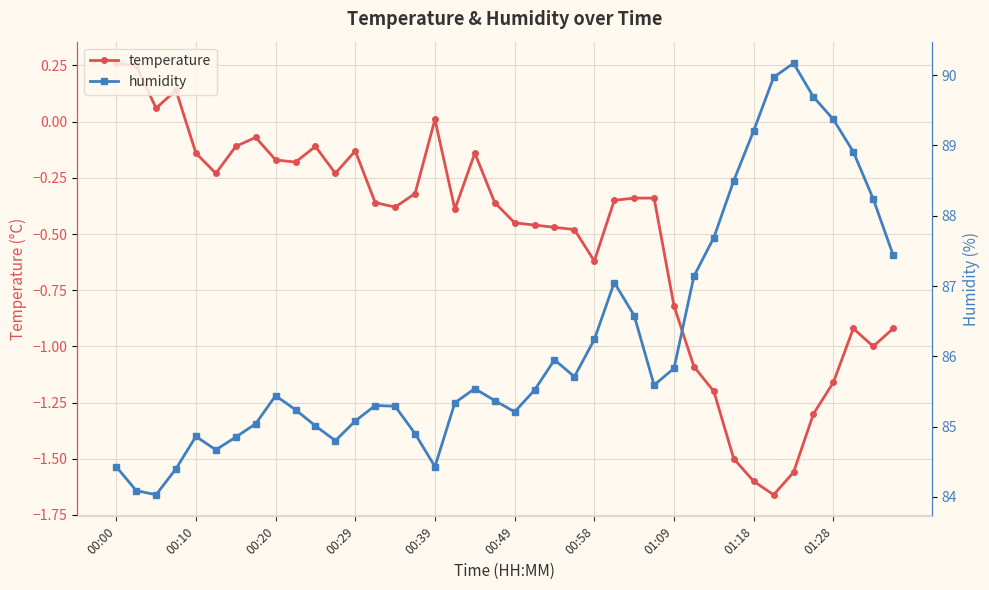

In humidity, how many points are higher than both neighbors (excluding endpoints)?

7